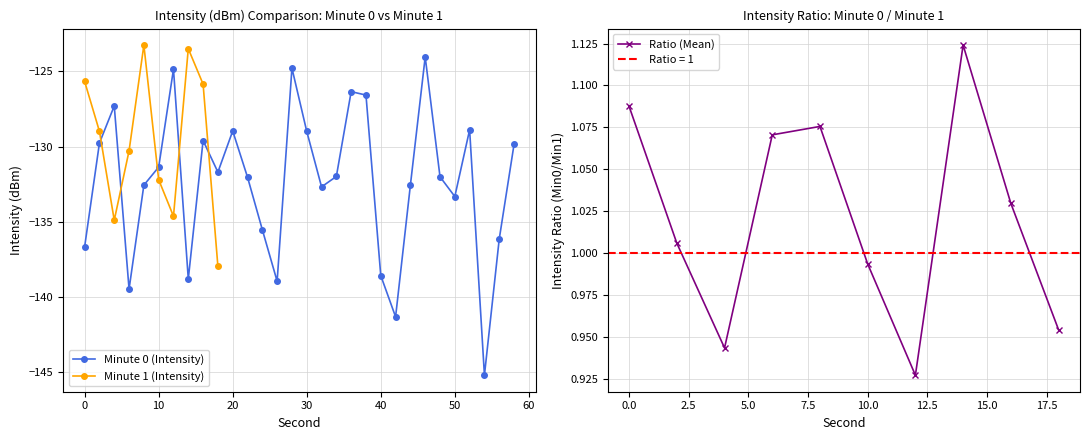

Count the number of categories in the chart.

30